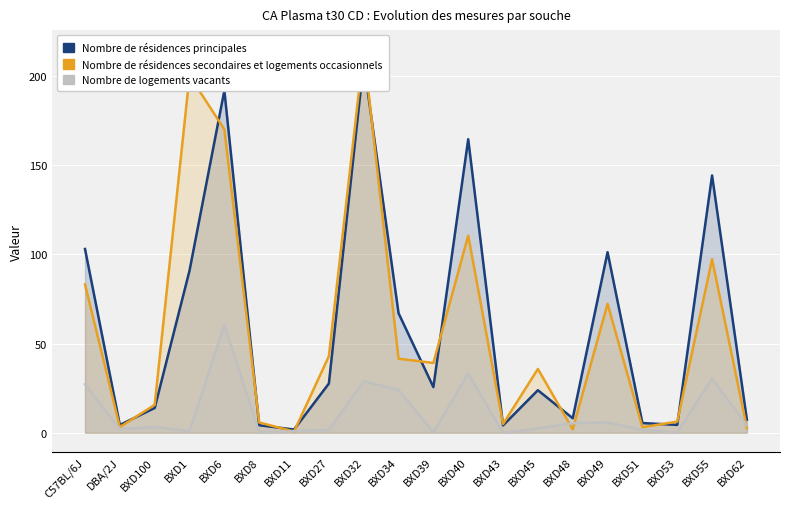

What is the total value across all series at BXD27?

72.1